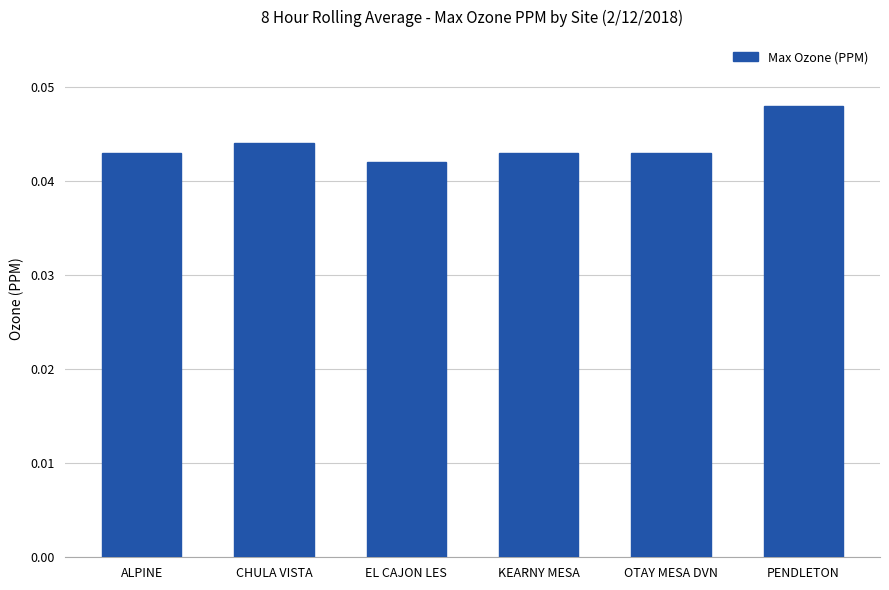

Which label corresponds to the largest value in the chart?

PENDLETON